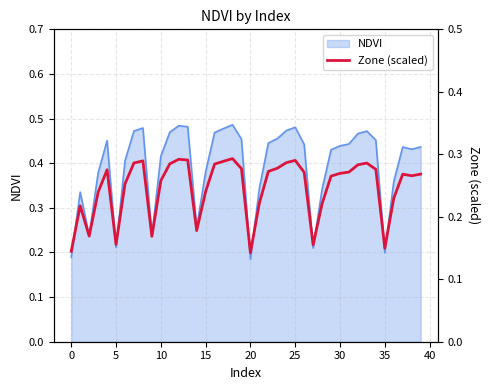

How many lines are shown in the chart?

1